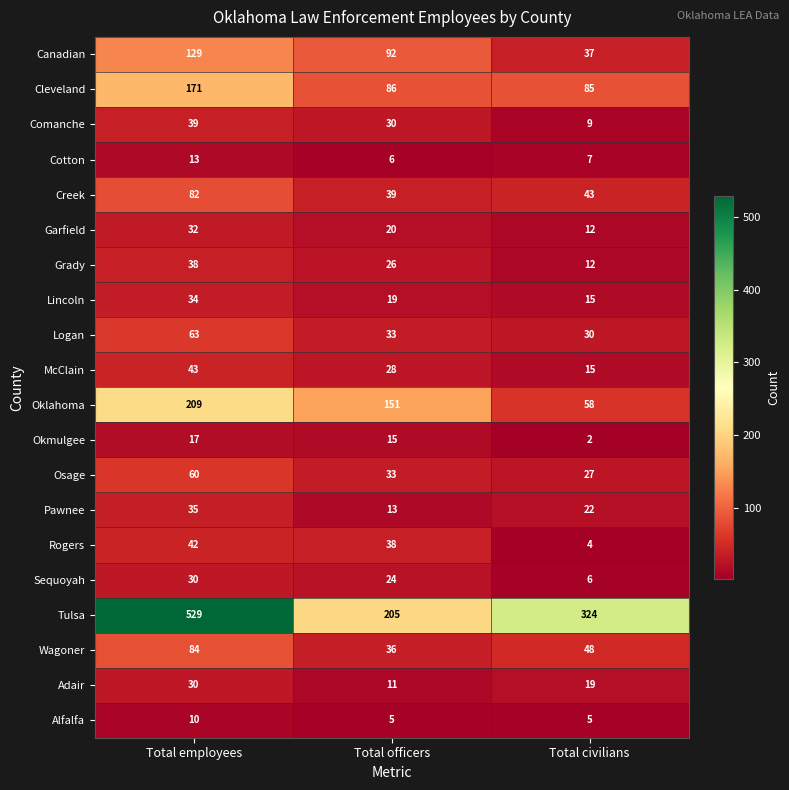

Count the Oklahoma values in the range 58 to 209.

3